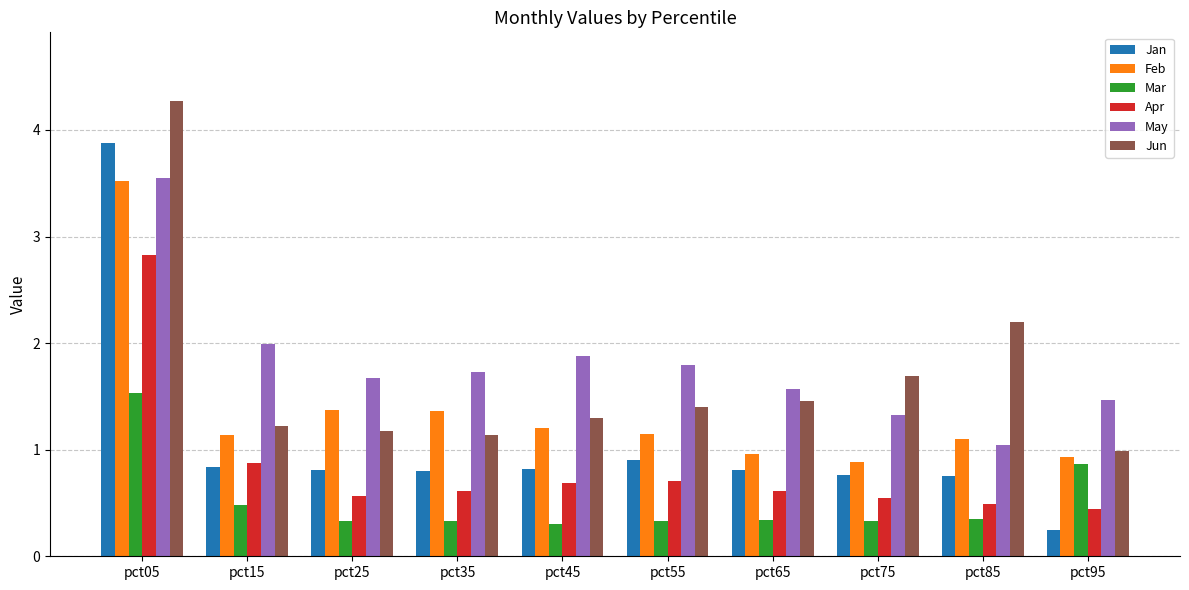

How many distinct data groups are displayed?

6